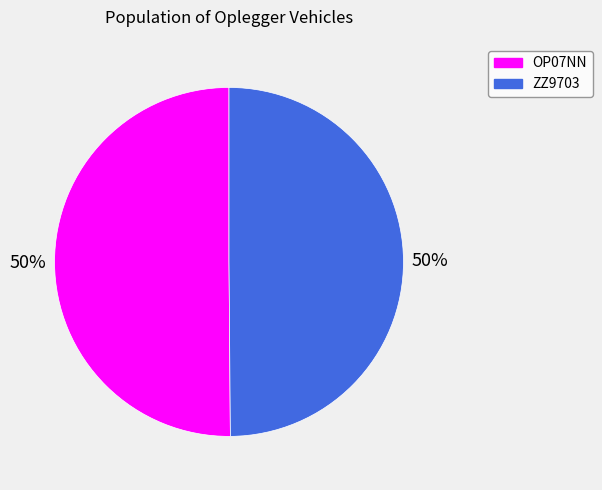

How many segments does this pie chart have?

2